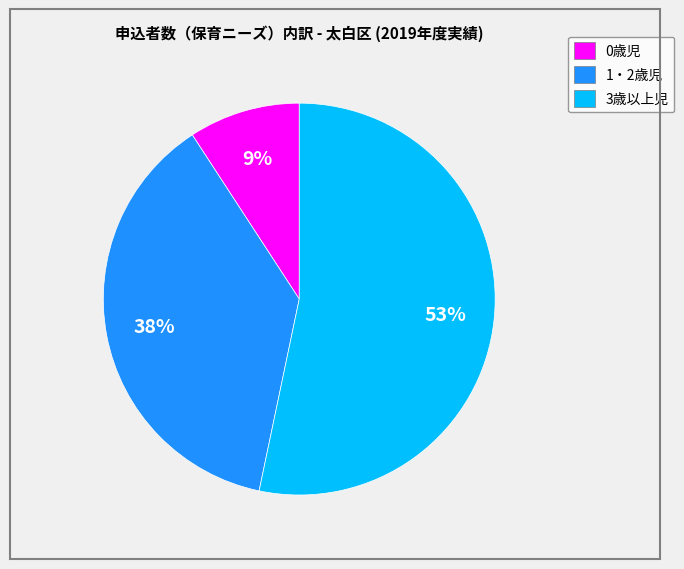

True or false: 0歳児 accounts for 1% of the total.

False